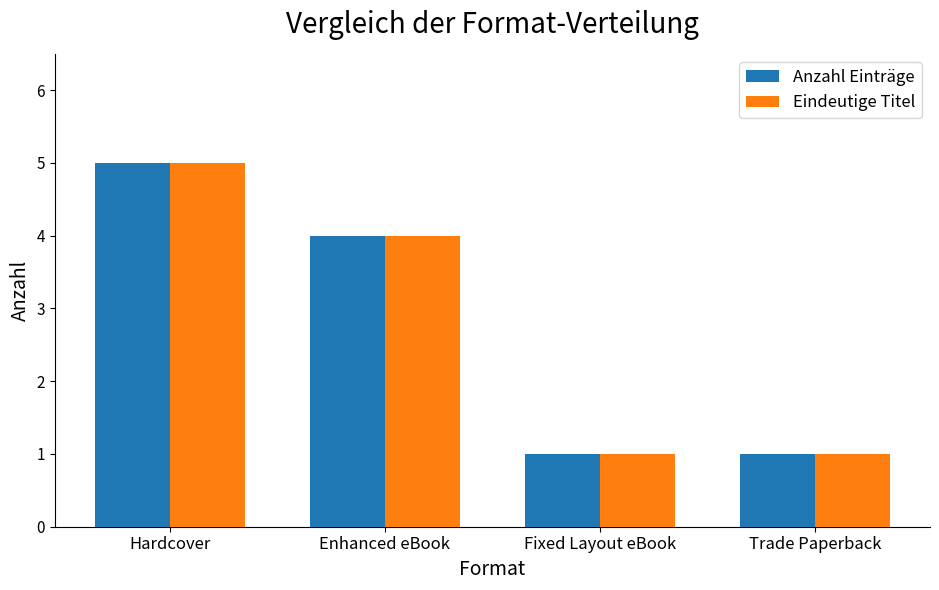

What is the label of the 2nd bar from the right?

Fixed Layout eBook